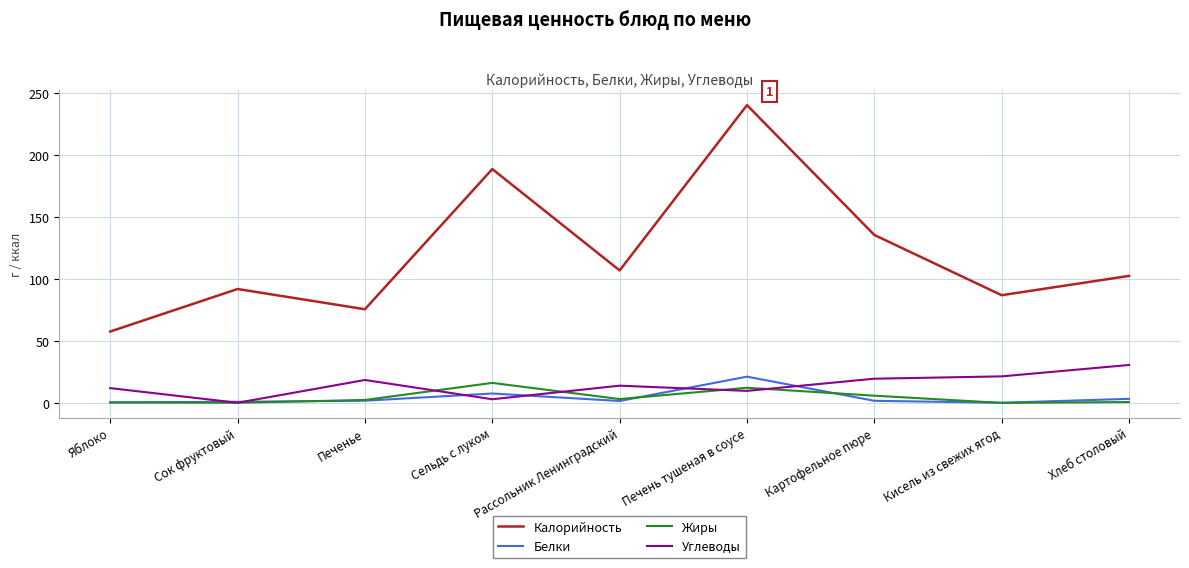

In Жиры, how many points are lower than both neighbors (excluding endpoints)?

3